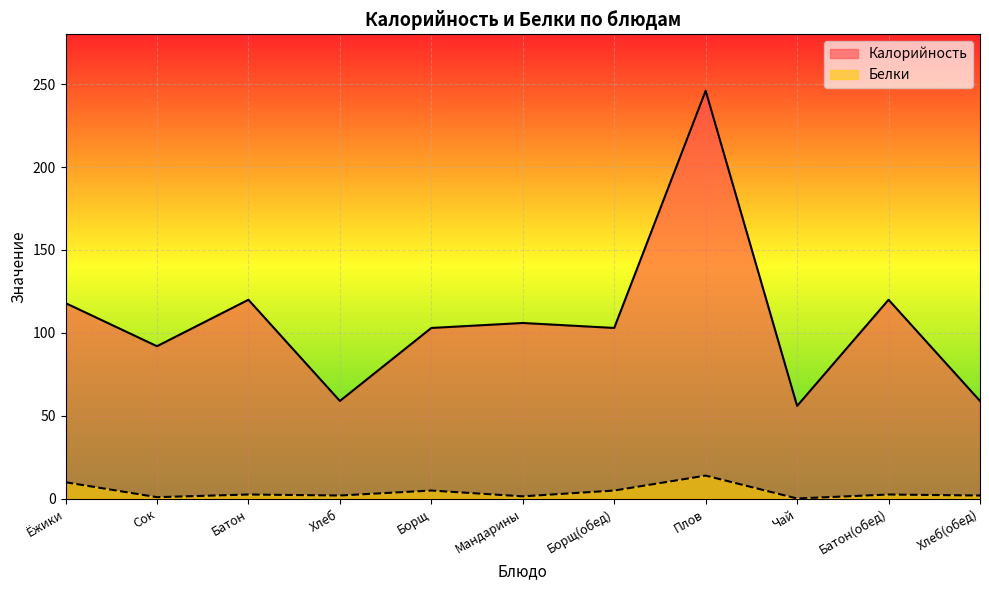

Read the Белки value at Сок.

1.0